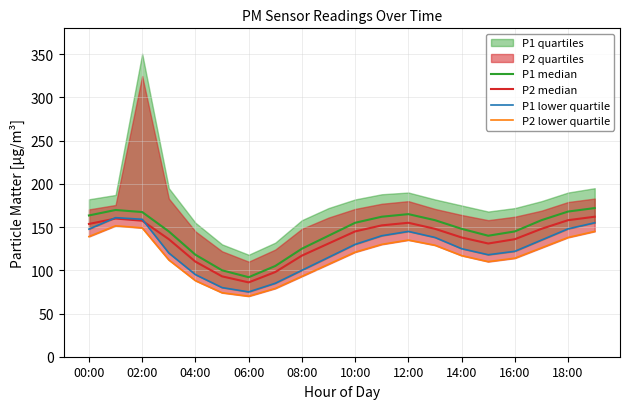

What is the average value of the P1 lower quartile series?

124.7